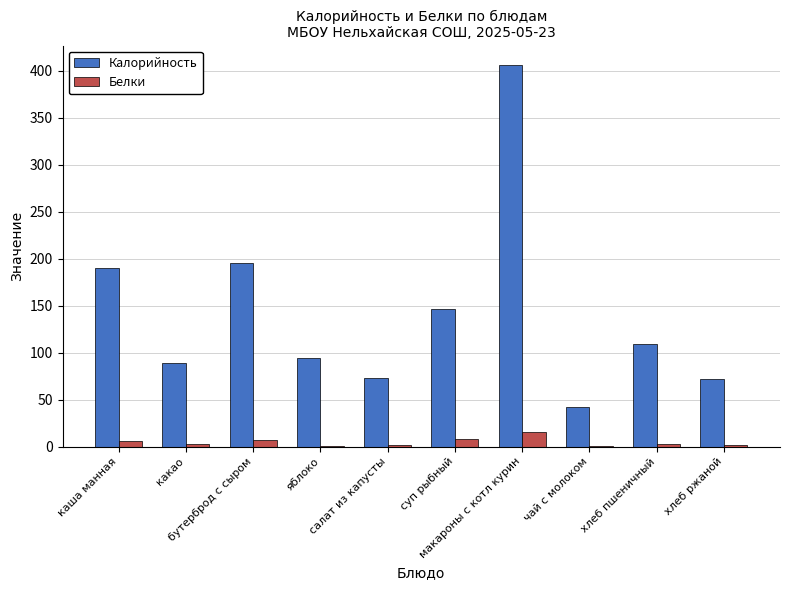

What is the sum of all Калорийность values?

1416.4